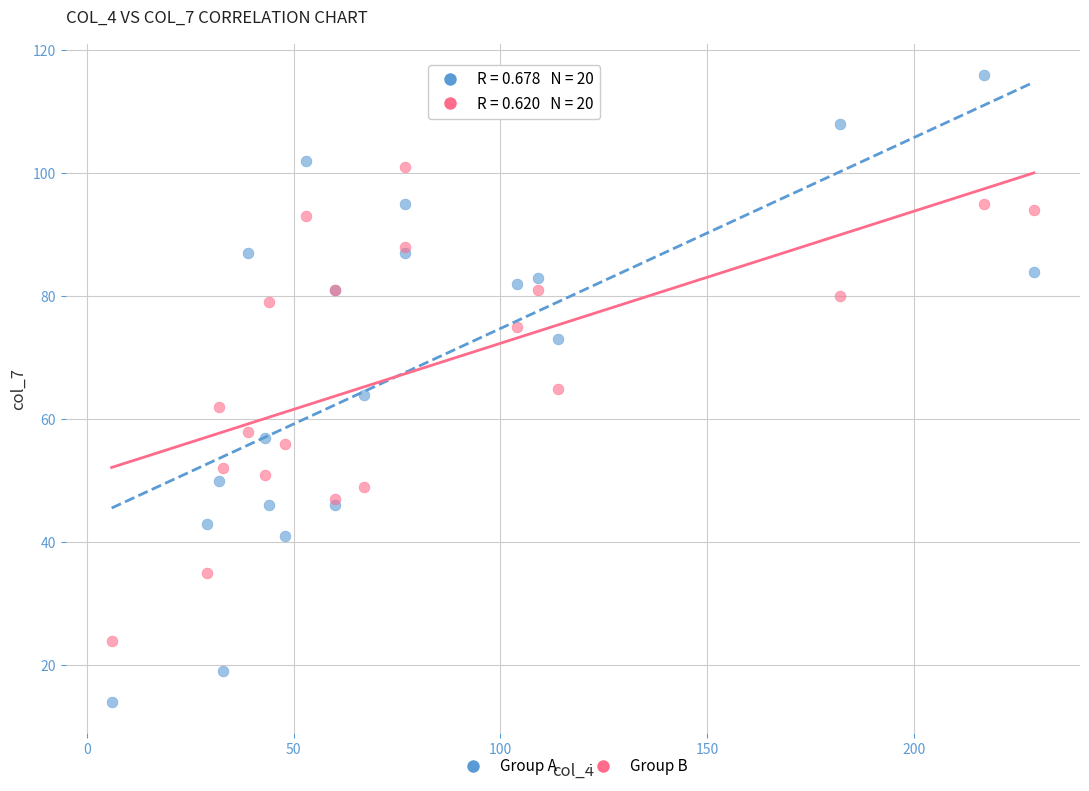

Which series reaches the minimum Y coordinate?

Group A